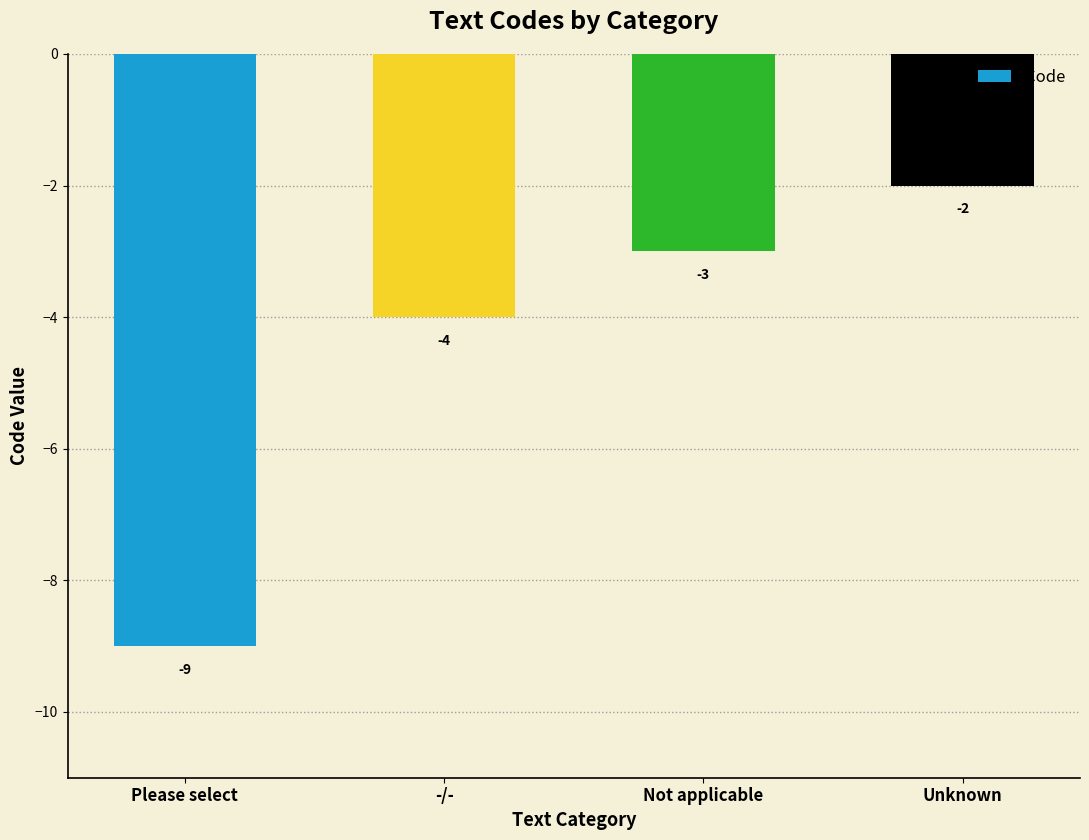

Are the bars grouped side by side (vs. stacked)?

No